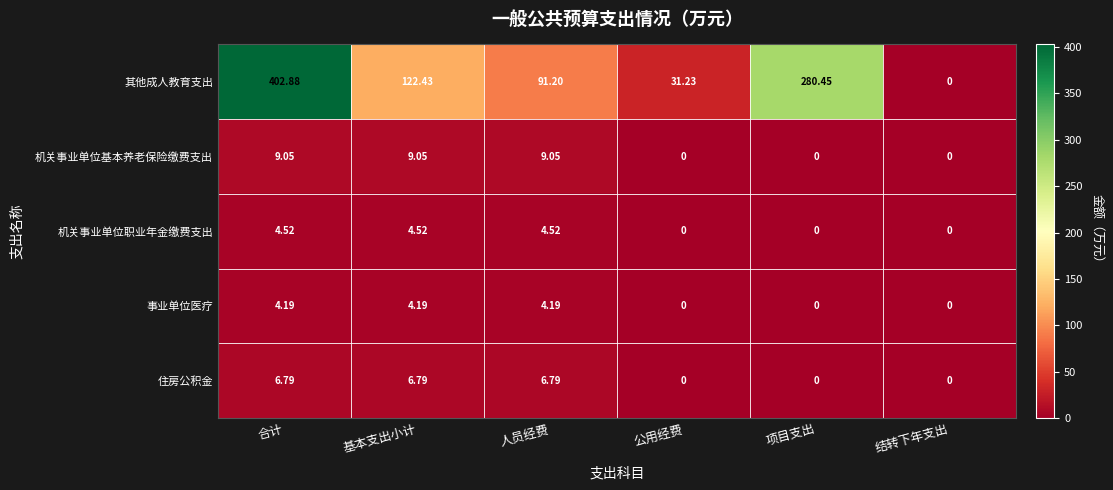

How many distinct data groups are displayed?

5